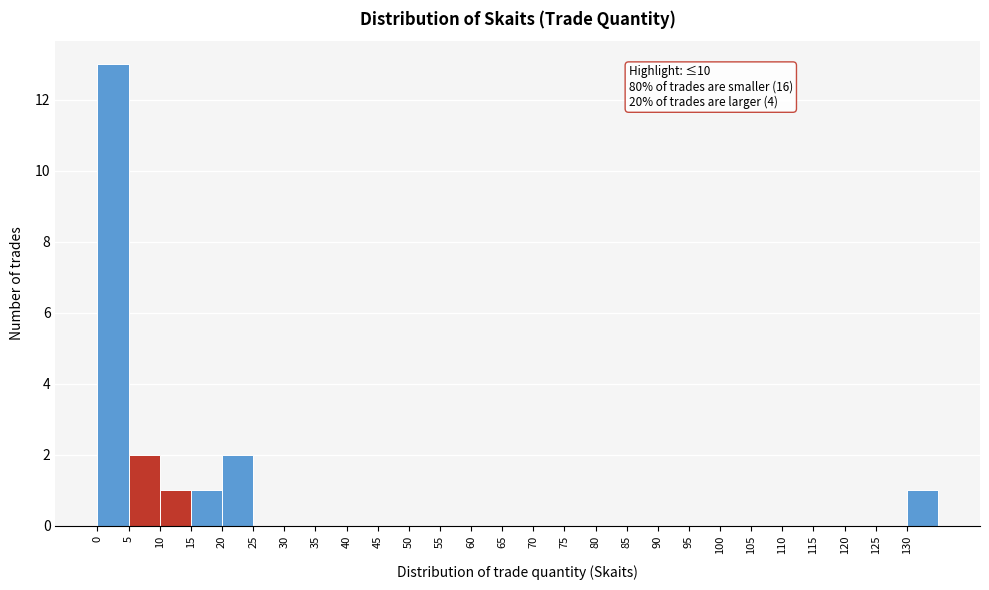

Which range on the x-axis has the tallest bar?

0 to 5